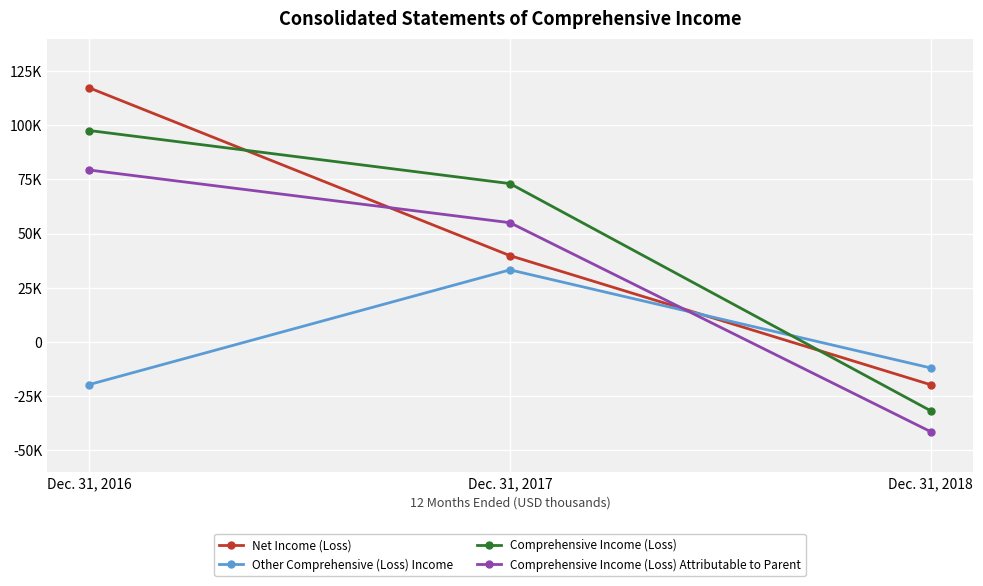

Reading left to right, transcribe all the data shown in this chart.

Net Income (Loss): 117290	39817	-19785
Other Comprehensive (Loss) Income: -19705	33256	-12027
Comprehensive Income (Loss): 97585	73073	-31812
Comprehensive Income (Loss) Attributable to Parent: 79347	55025	-41472